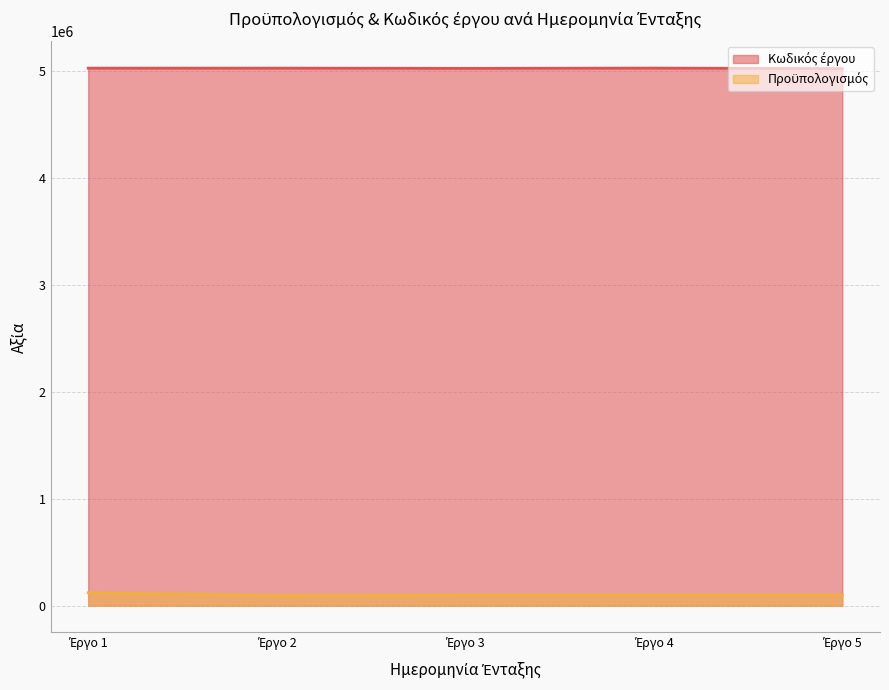

How many lines are shown in the chart?

2